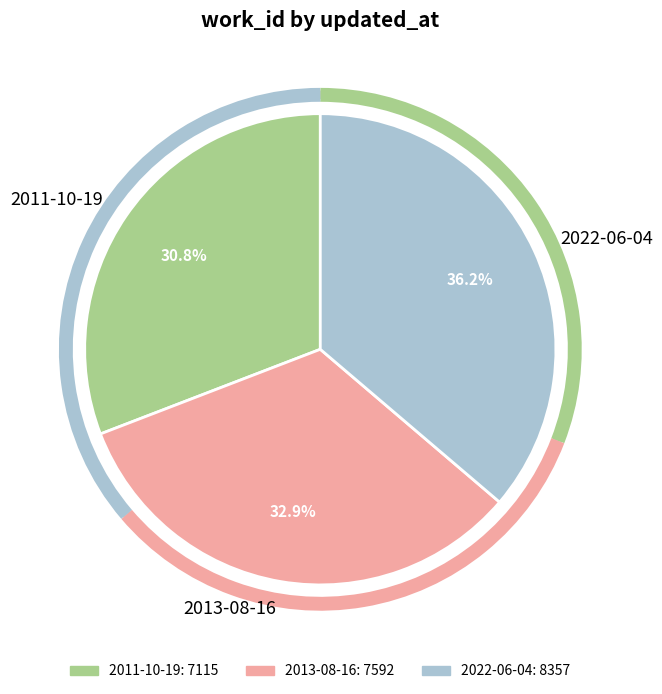

Do 2013-08-16 and 2022-06-04 together represent more than half of the pie?

Yes